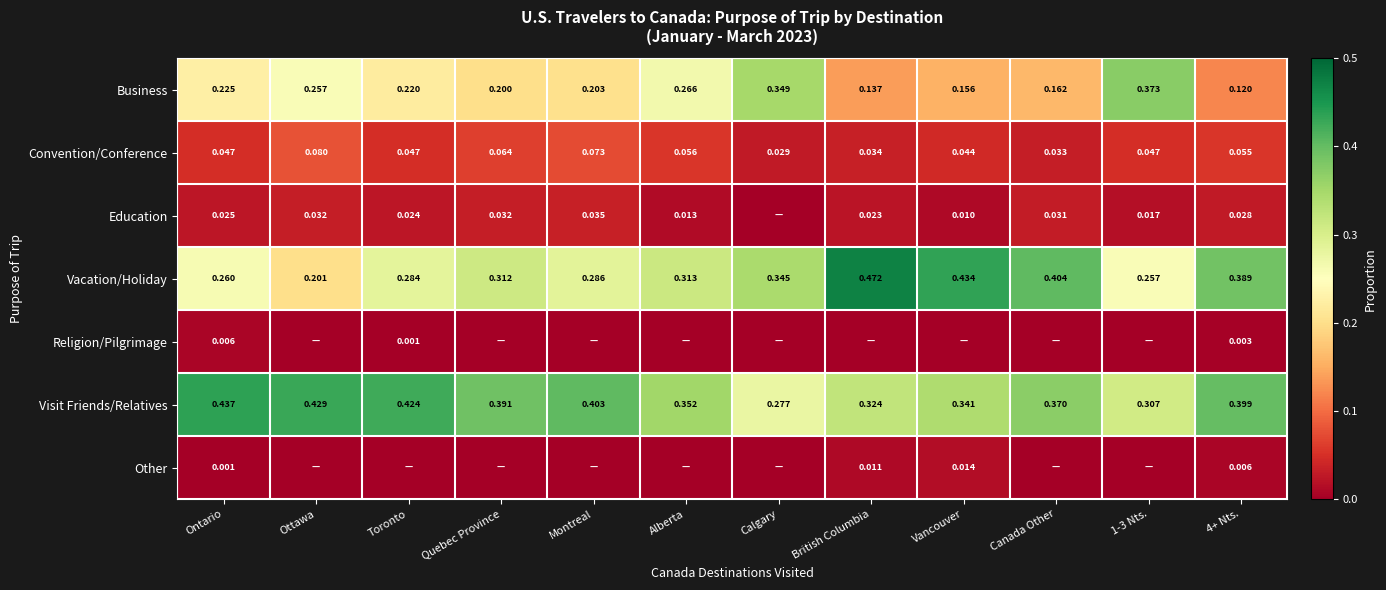

Is the value of Education at Ontario greater than the value of Visit Friends/Relatives at 4+ Nts.?

No